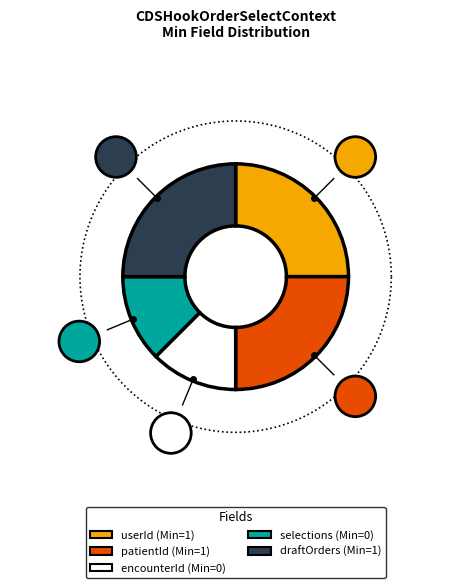

Does any single category account for the majority?

No